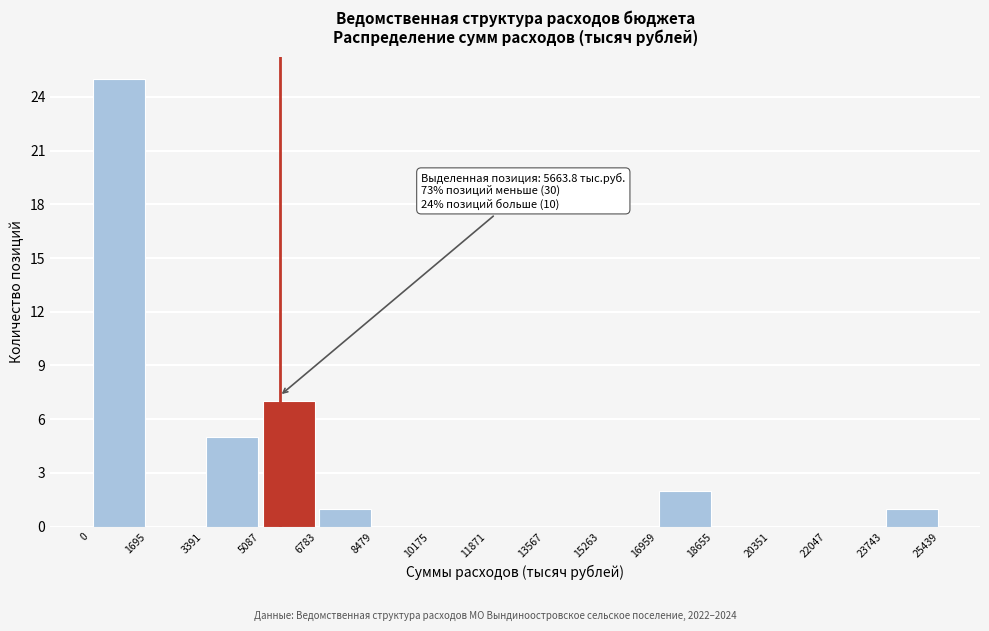

Over which range of the x-axis is the bar tallest?

0 to 1695